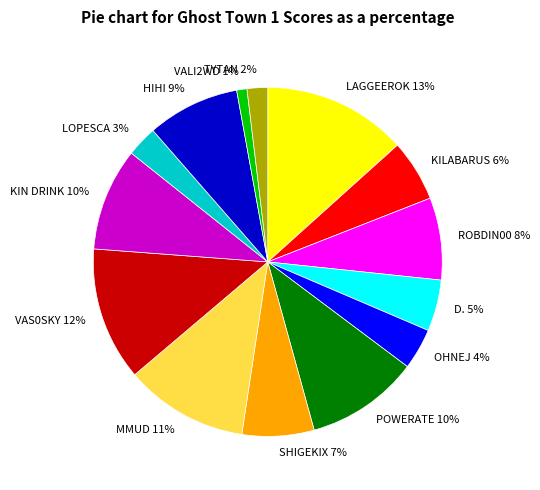

Do ROBDIN00 8% and KIN DRINK 10% together represent more than half of the pie?

No